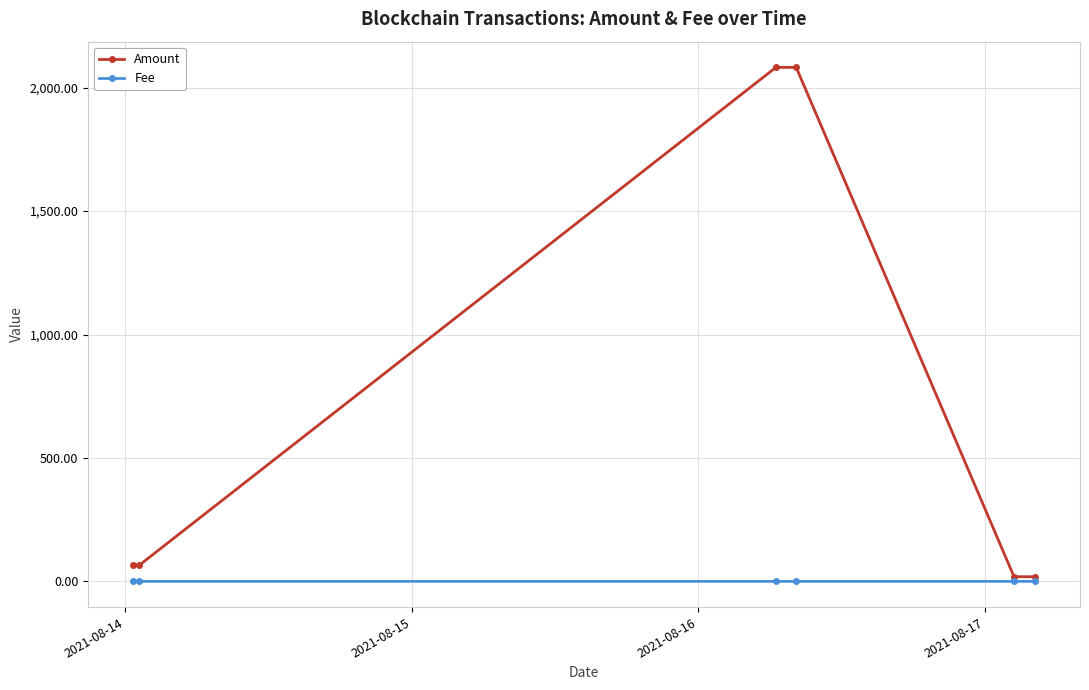

True or false: Amount and Fee cross at least once.

False